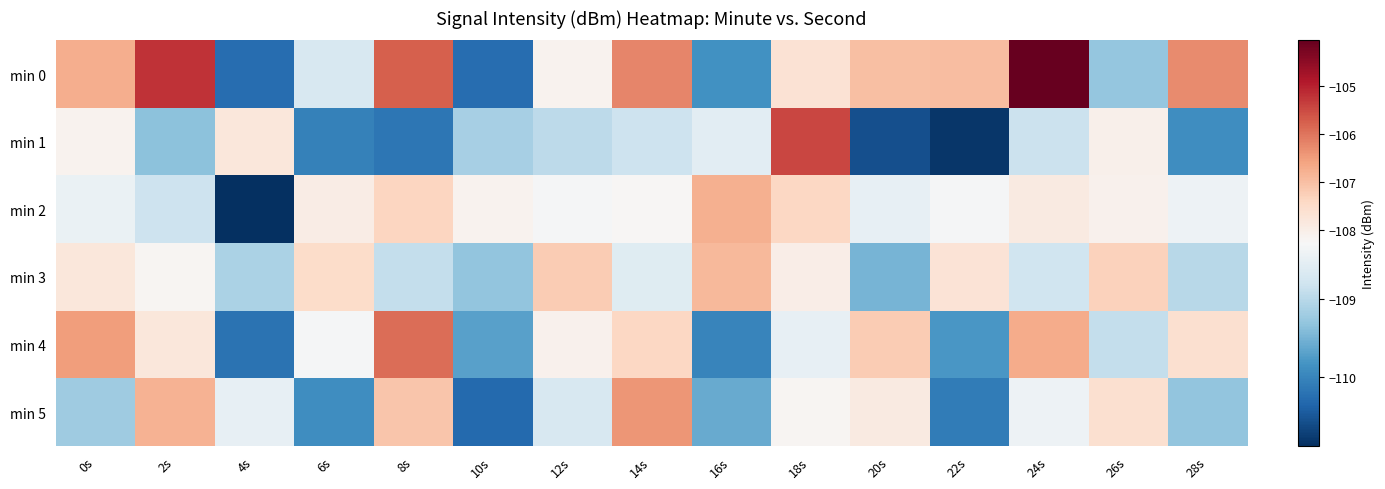

At how many categories does at least one series exceed -110?

15